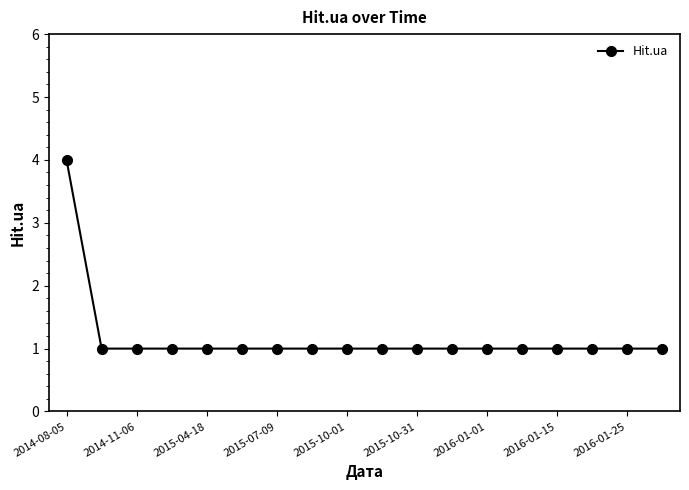

What is the value of the 5th point from the left?

1